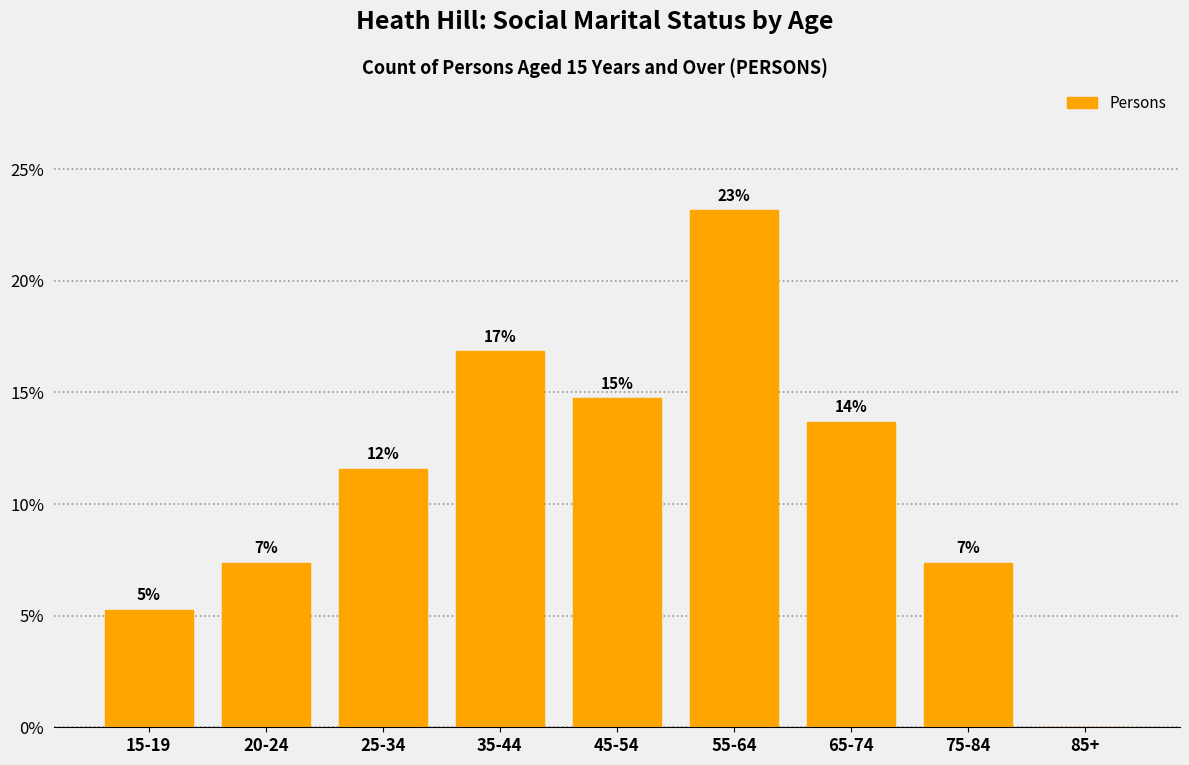

Are the bars horizontal?

No